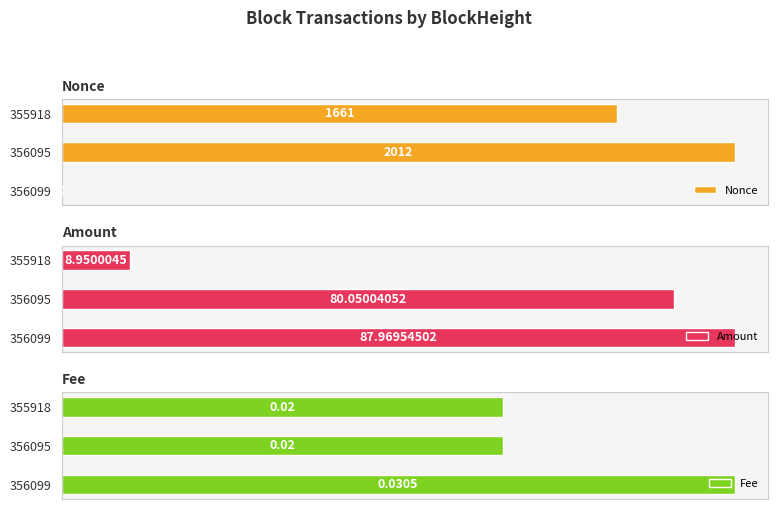

Rank the categories by Amount value from lowest to highest.

355918, 356095, 356099